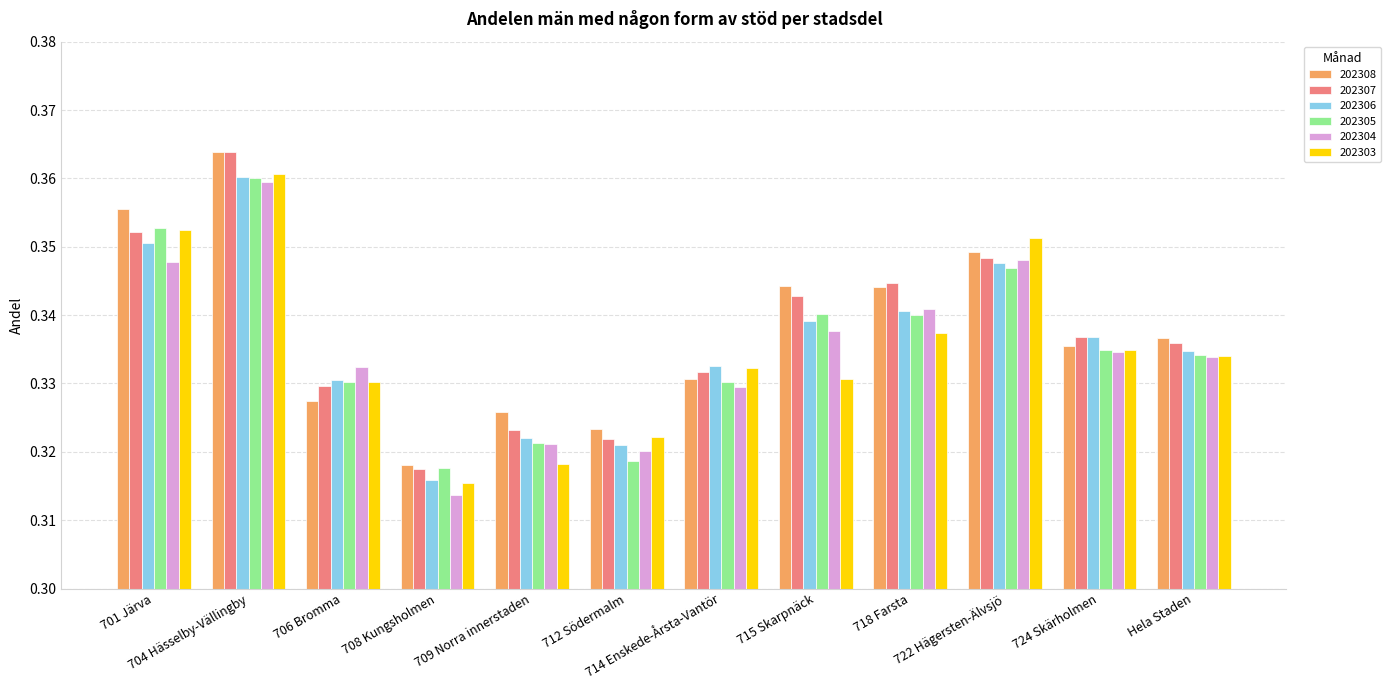

At how many categories does at least one series exceed 0?

12